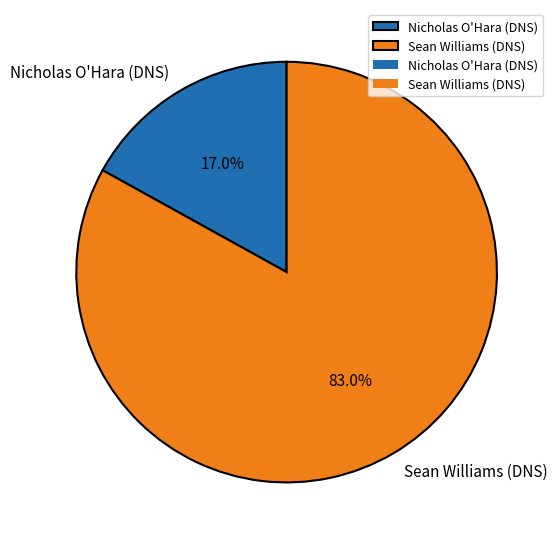

True or false: Sean Williams (DNS) accounts for 95% of the total.

False